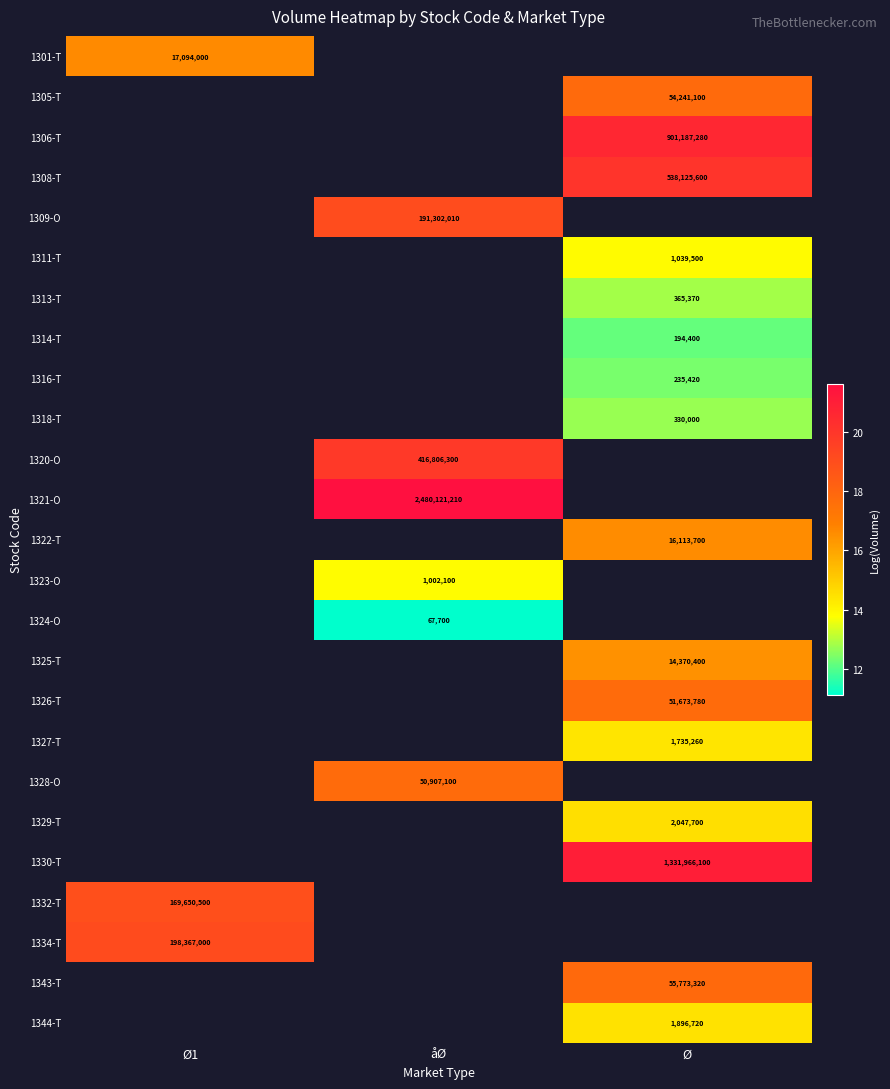

Which label corresponds to the smallest value in the chart?

åØ